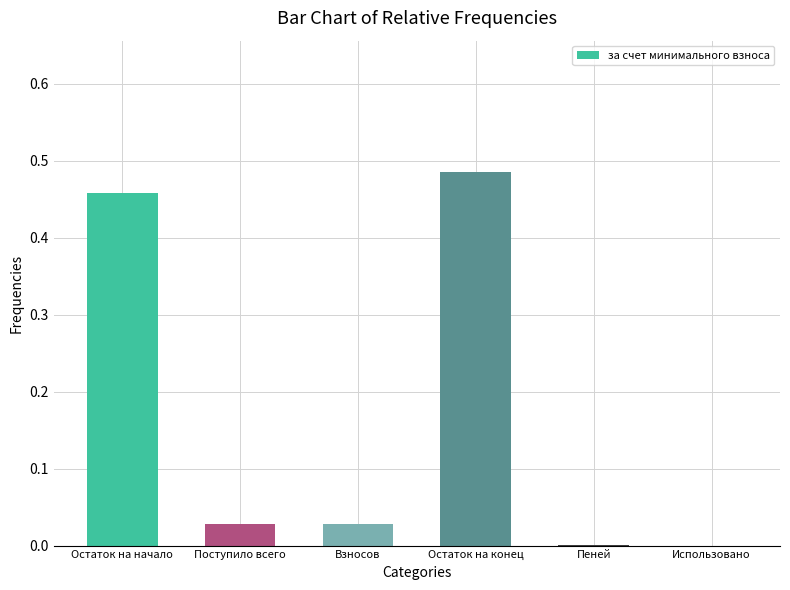

Are the bars horizontal?

No